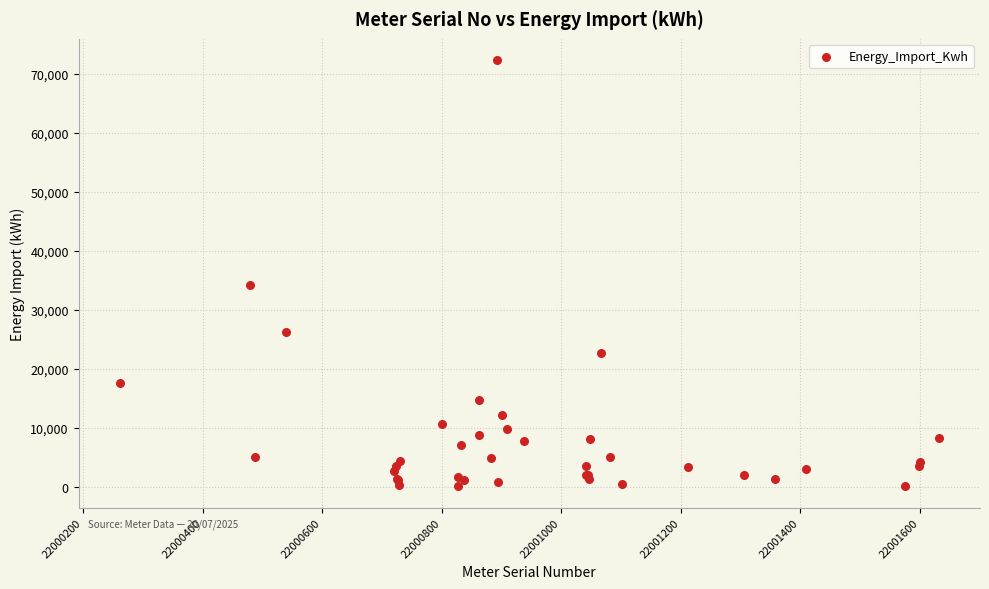

What Y value in the scatter plot is closest to 36218?

34270.8